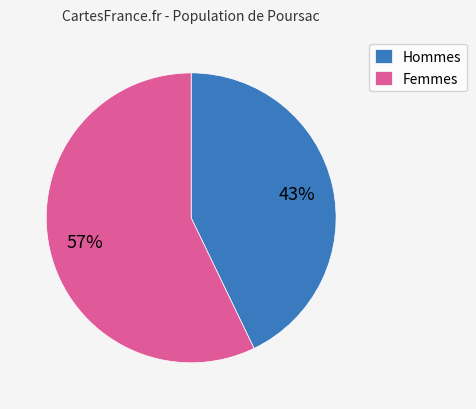

Does any single category account for the majority?

Yes